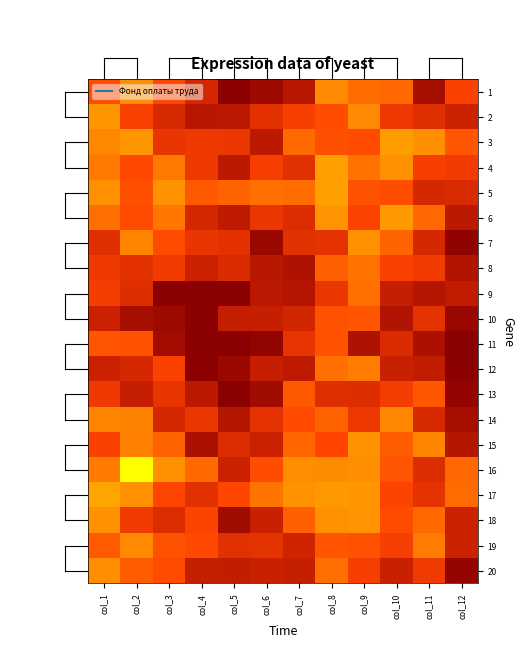

At which category is the sum across all series the highest?

col_8